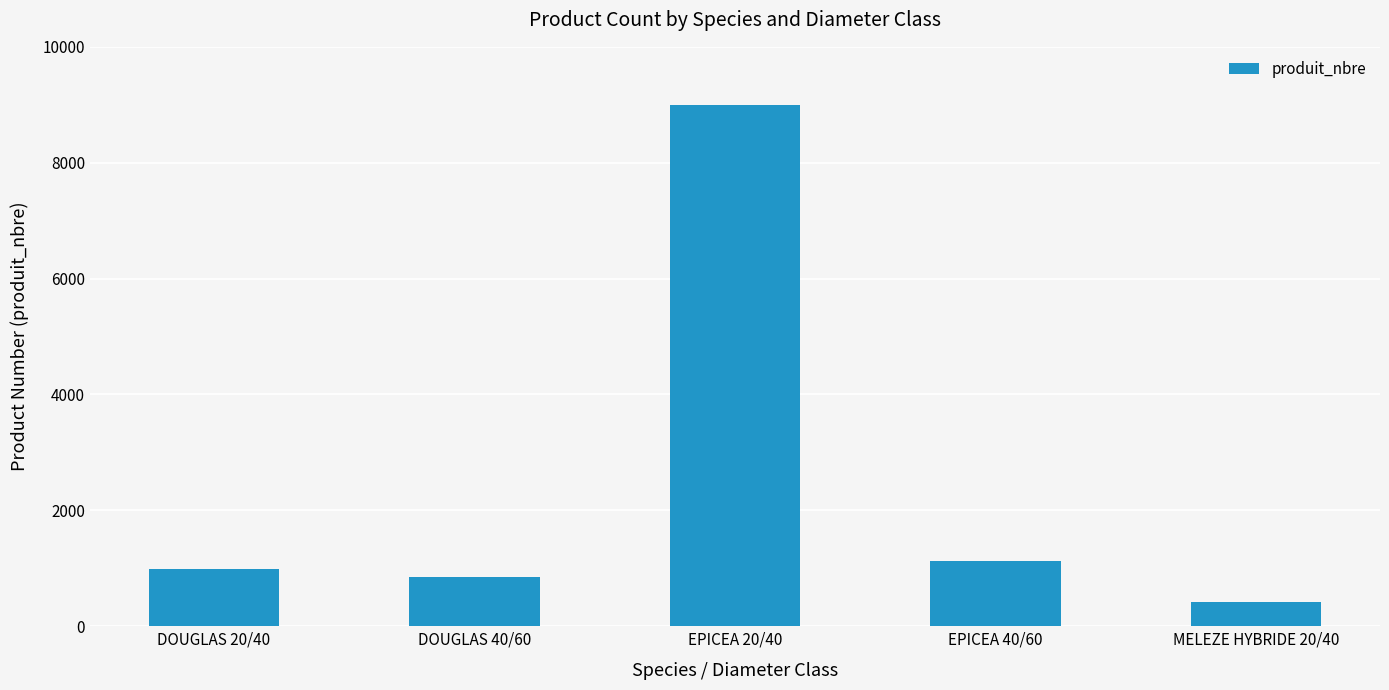

The value at DOUGLAS 20/40 is 990. True or false?

True